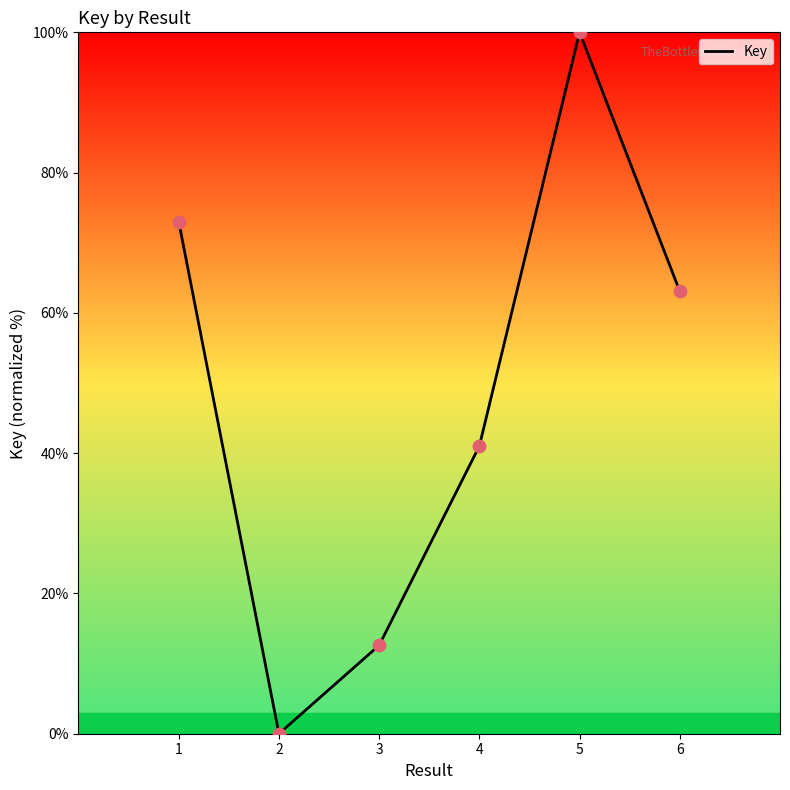

Which has a higher value, 5 or 6?

5